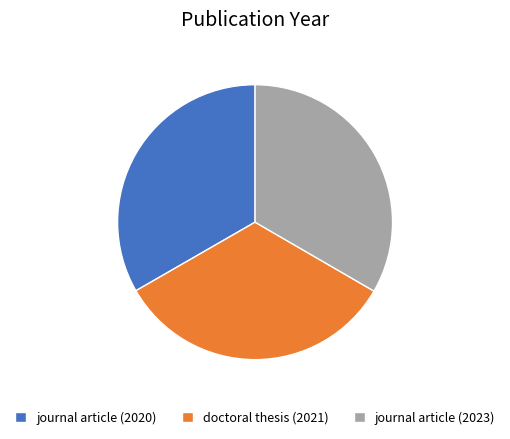

What is the ratio of the value at doctoral thesis (2021) to the value at journal article (2023)?

1.0